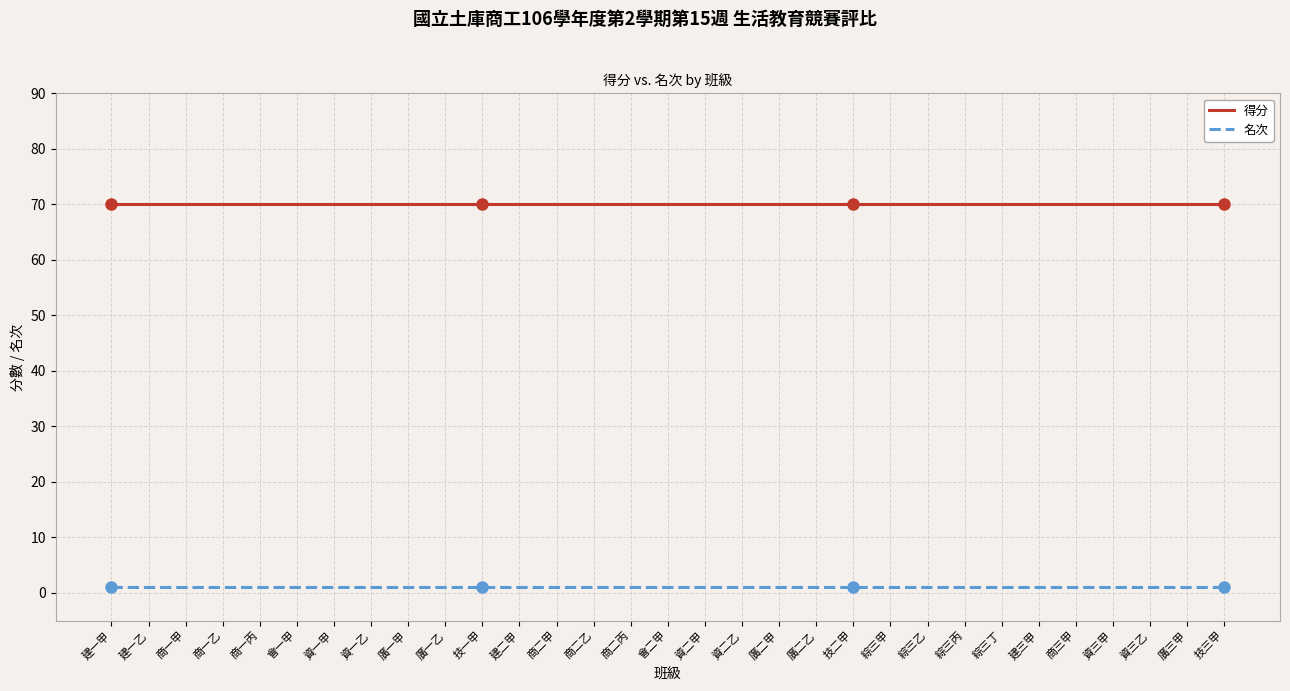

List the series in order of their overall mean, highest first.

得分, 名次